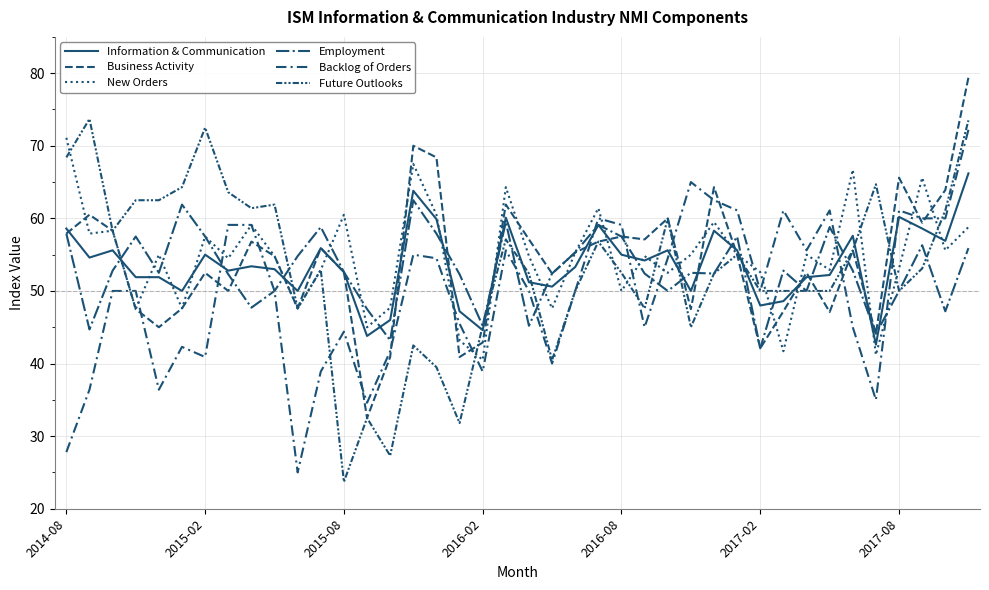

How many times do Backlog of Orders and New Orders cross each other?

14